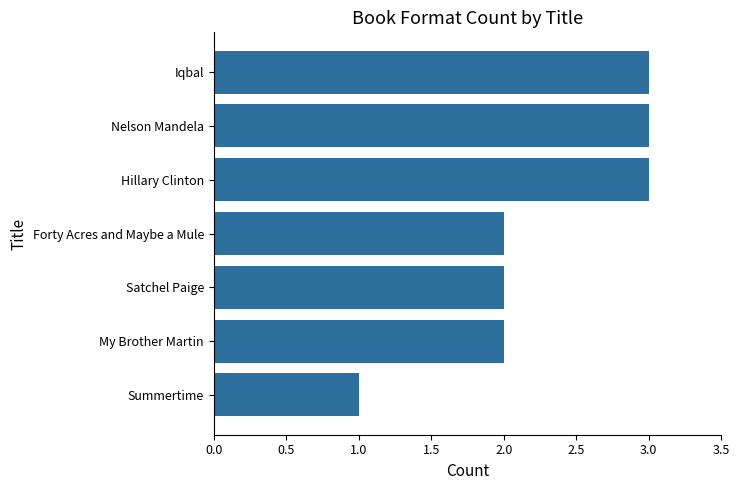

What value does the data have at Iqbal?

3